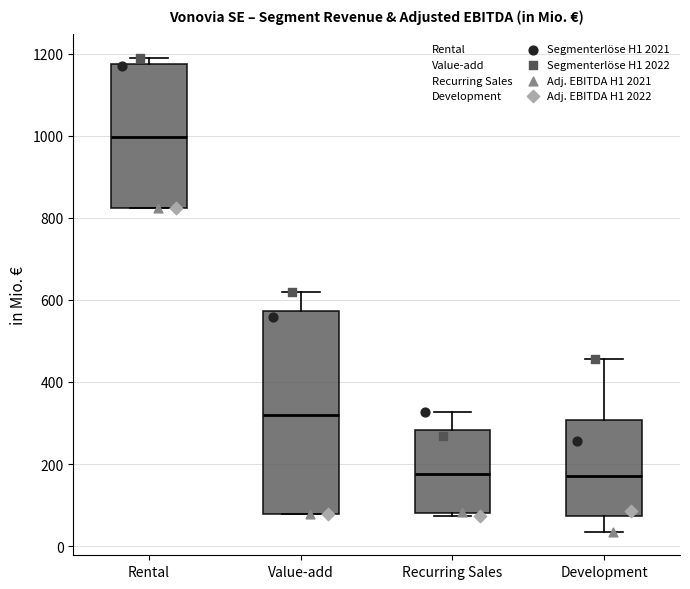

Reading left to right, transcribe this box plot: for each box, give where its median line is, the range the box spans, and where its two whiskers end, as read against the y-axis. The values are not printed on the chart, so give them approximately, as read against the axis.

Rental: median 1000, box 820 to 1180, whiskers 820 to 1180 (just above the box's upper edge)
Value-add: median 320, box 80 to 580, whiskers 80 to 620
Recurring Sales: median 180, box 80 to 280, whiskers 80 (just below the box's lower edge) to 320
Development: median 180, box 80 to 300, whiskers 40 to 460